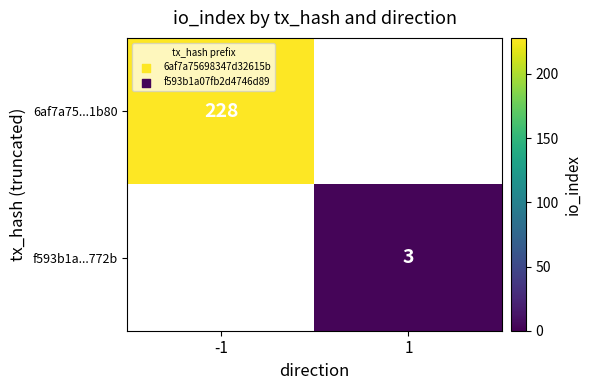

Is it true that 6af7a75...1b80 equals 337 at -1?

False